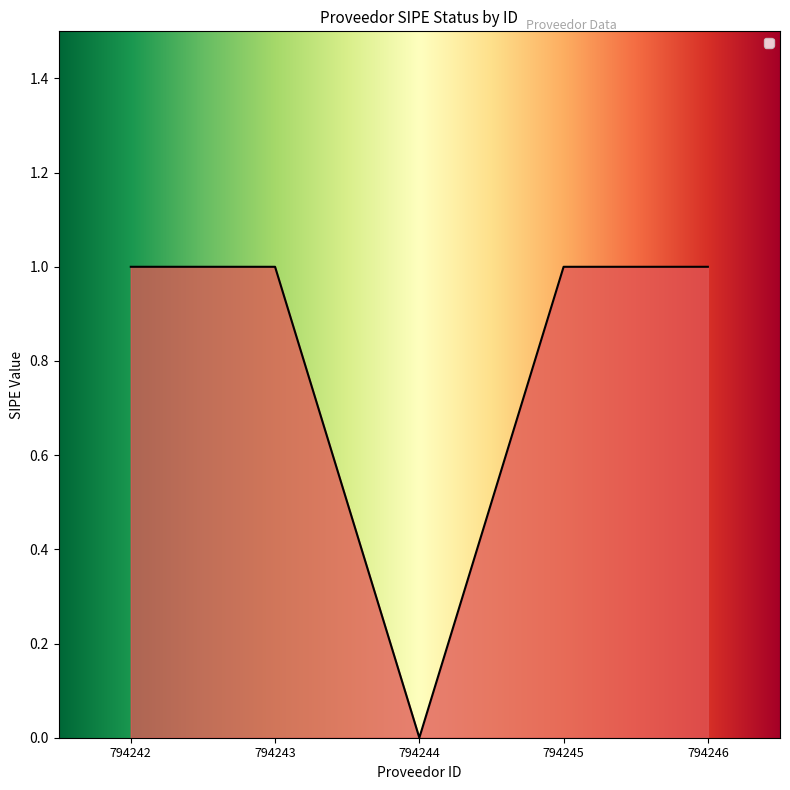

At which label is the value closest to 0?

794244